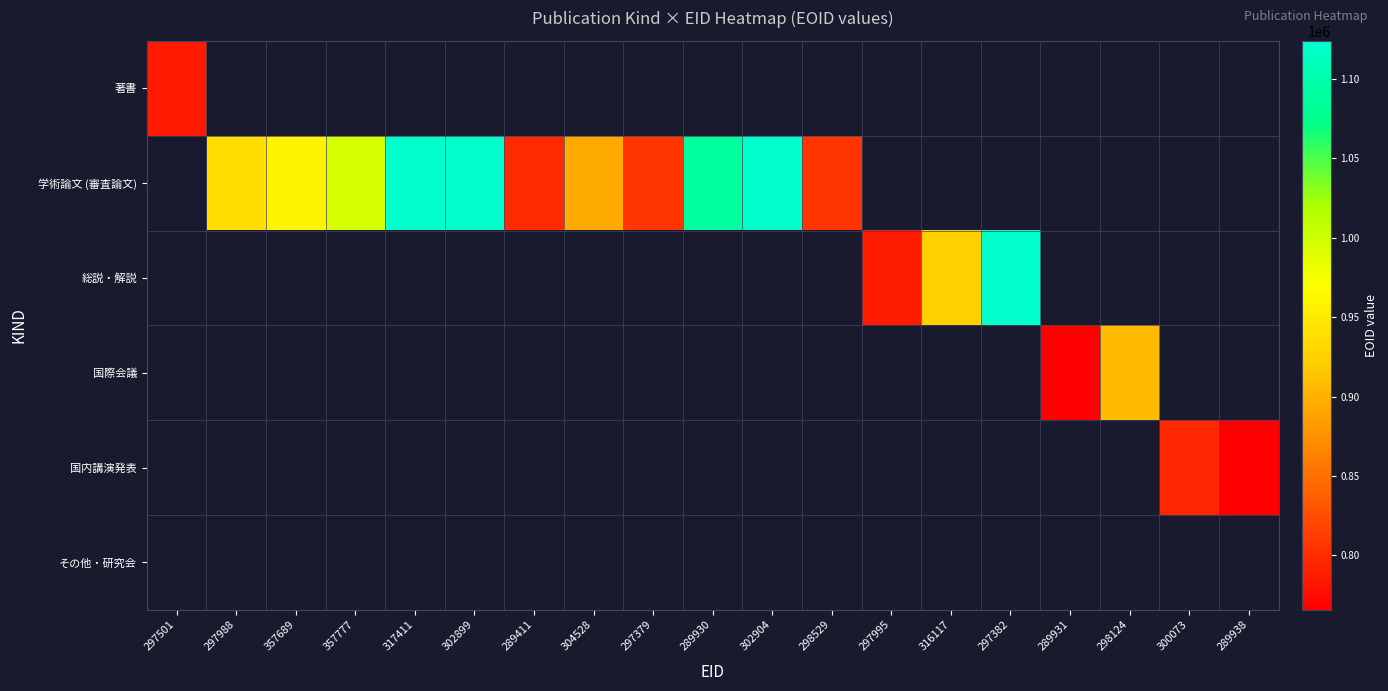

At how many categories does at least one series exceed 829450?

11